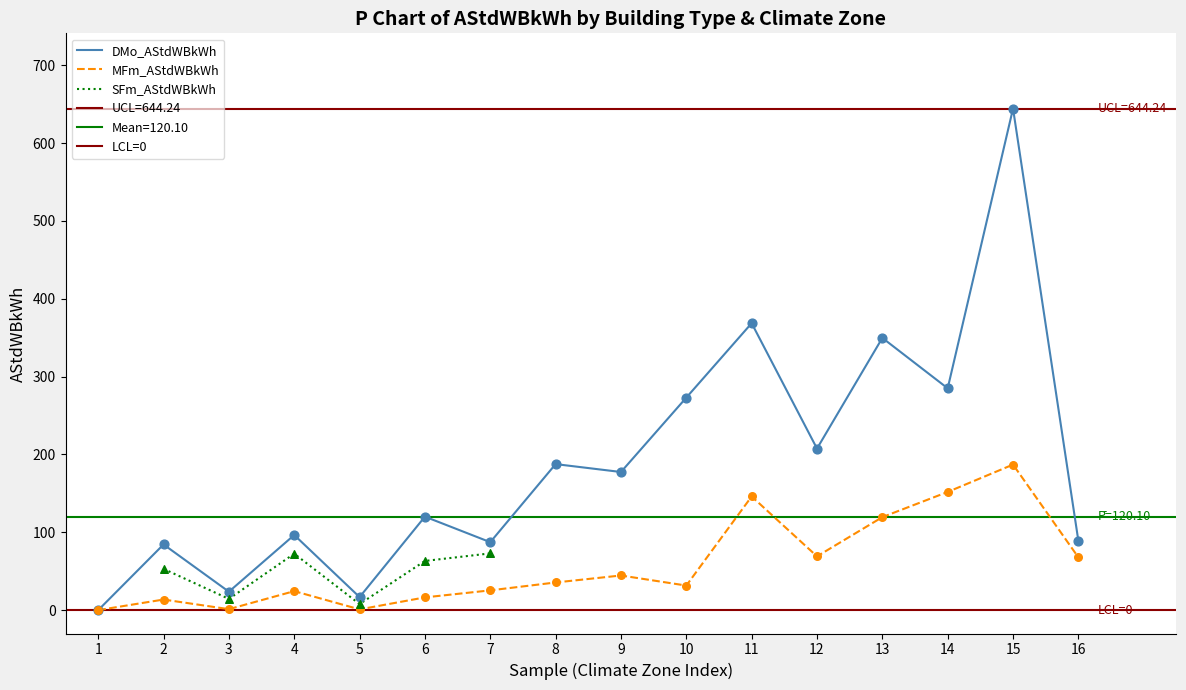

Which series has the largest Y range (max minus min)?

DMo_AStdWBkWh